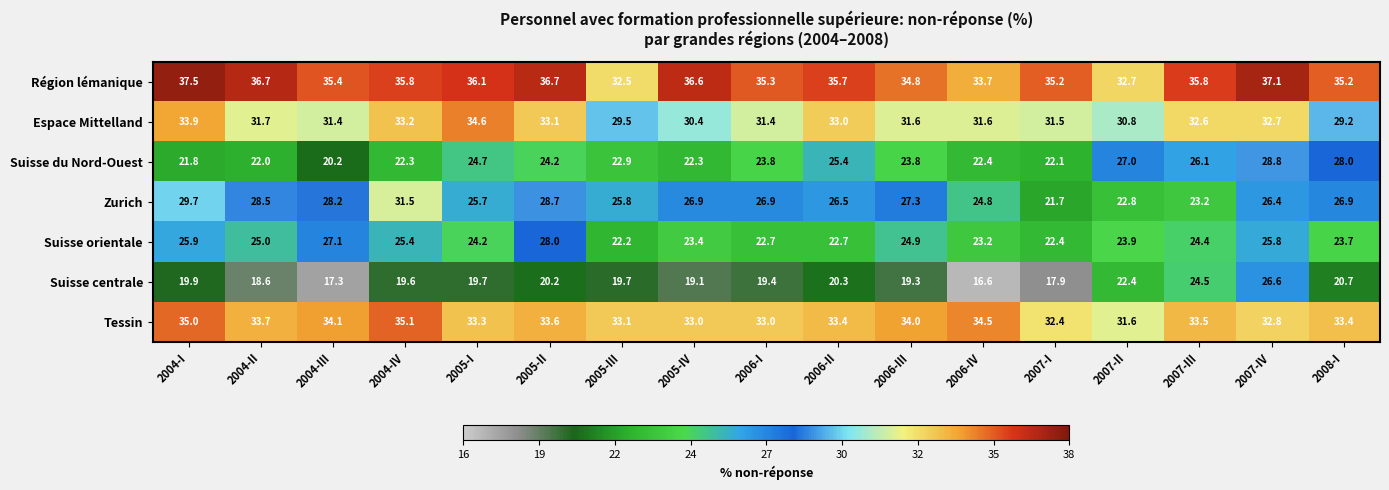

At which label does Zurich reach its peak?

2004-IV